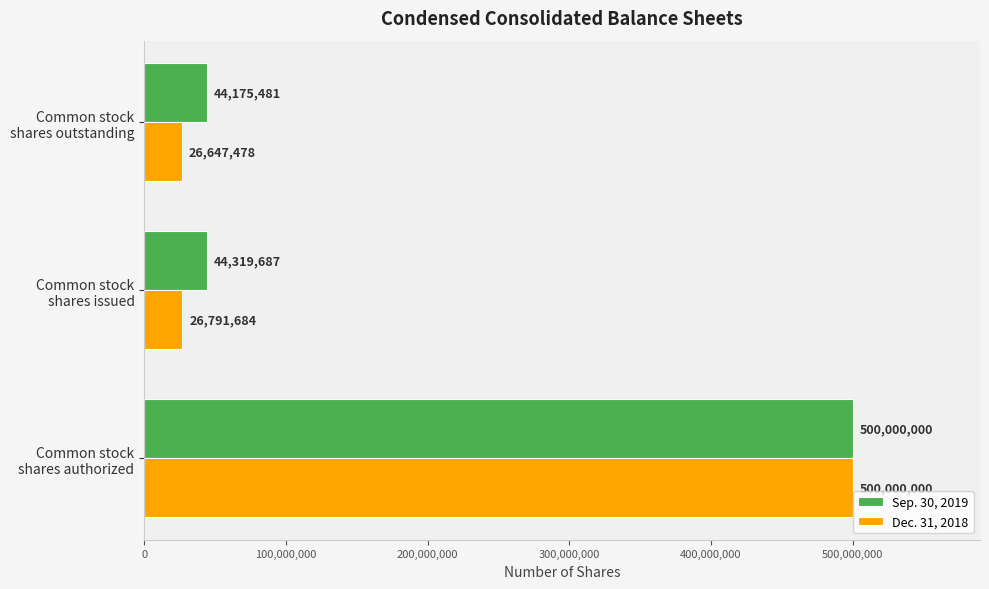

Which series has the largest total across all categories?

Sep. 30, 2019